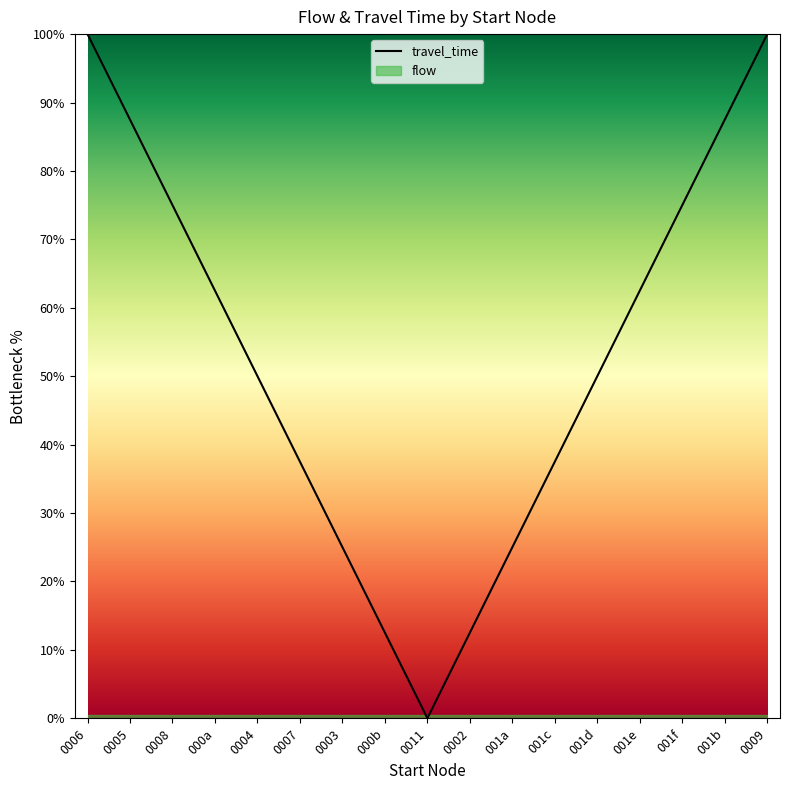

List the labels in order of value, smallest first.

0011, 000b, 0002, 0003, 001a, 0007, 001c, 0004, 001d, 000a, 001e, 0008, 001f, 0005, 001b, 0006, 0009